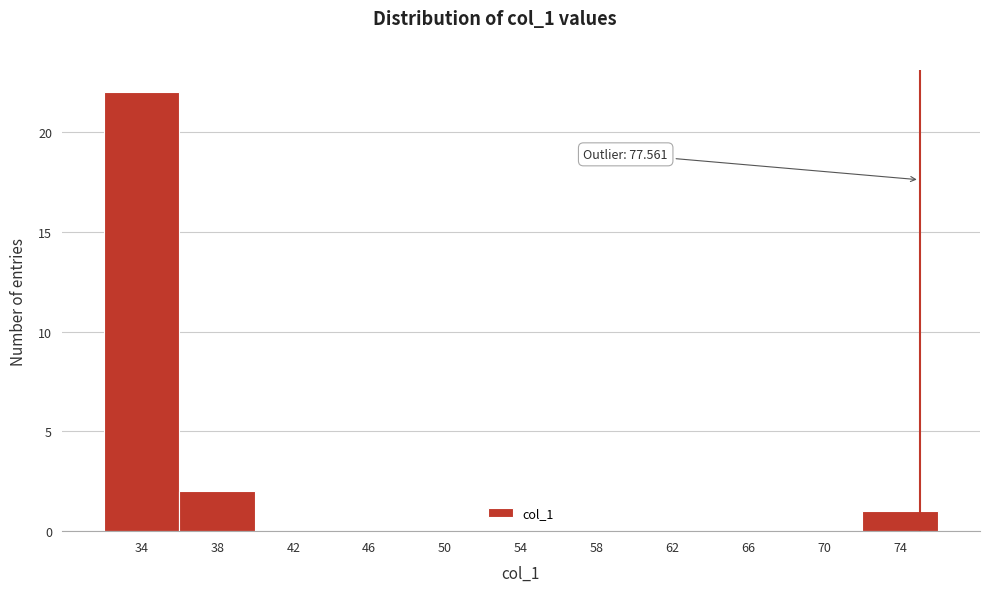

Reading left to right, list all the values displayed in this chart.

34=22	38=2	42=0	46=0	50=0	54=0	58=0	62=0	66=0	70=0	74=1